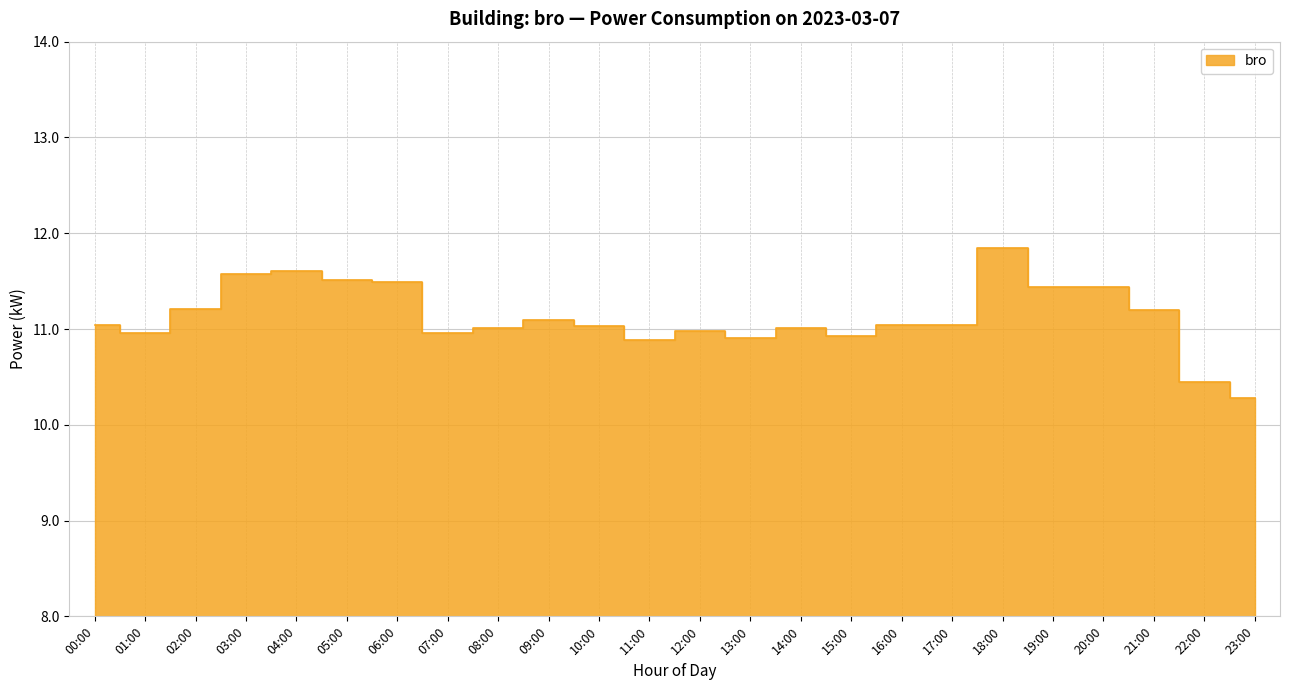

Where is the first local maximum?

04:00